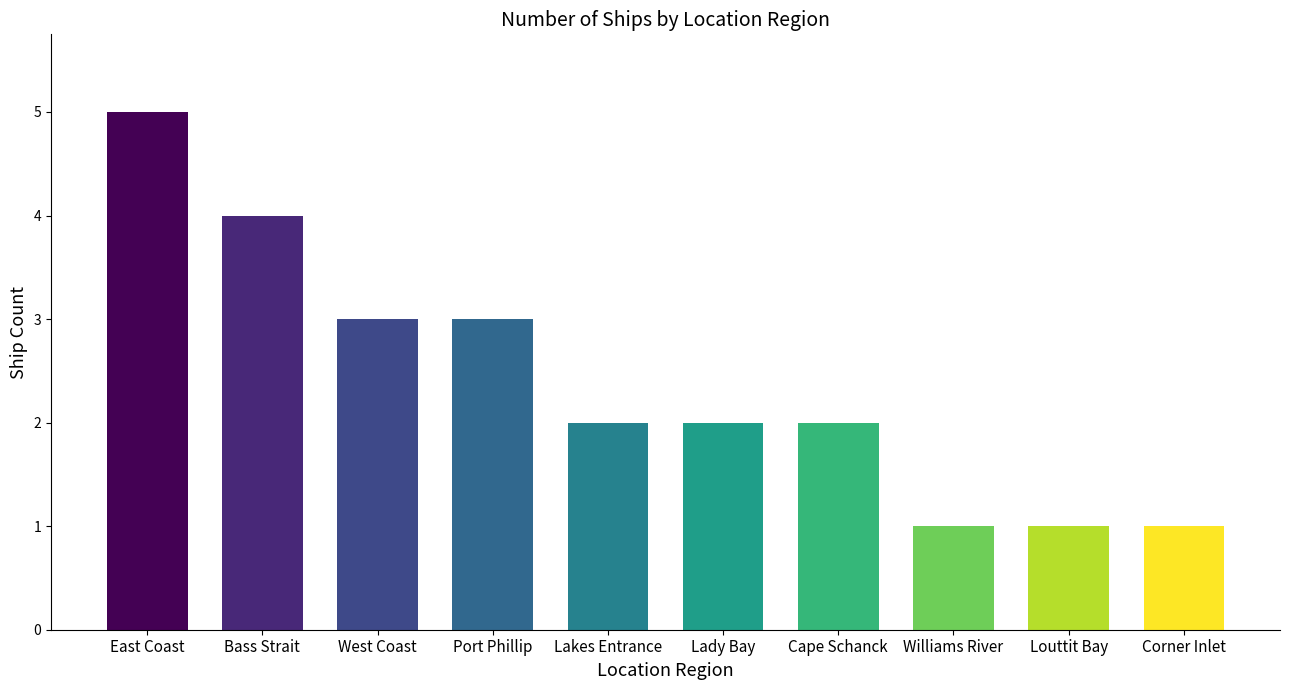

The chart shows a value of 2 at Cape Schanck. True or false?

True